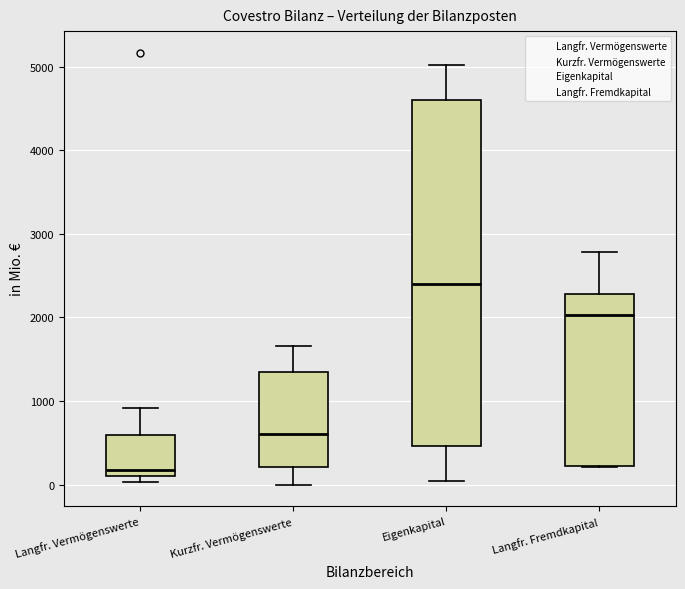

Reading left to right, read every box against the y-axis: the position of its median line, the range the box covers, and the ends of its whiskers. The values are not printed on the chart, so give them approximately, as read against the axis.

Langfr. Vermögenswerte: median 200, box 100 to 600, whiskers 0 to 900
Kurzfr. Vermögenswerte: median 600, box 200 to 1300, whiskers 0 to 1700
Eigenkapital: median 2400, box 500 to 4600, whiskers 0 to 5000
Langfr. Fremdkapital: median 2000, box 200 to 2300, whiskers 200 to 2800